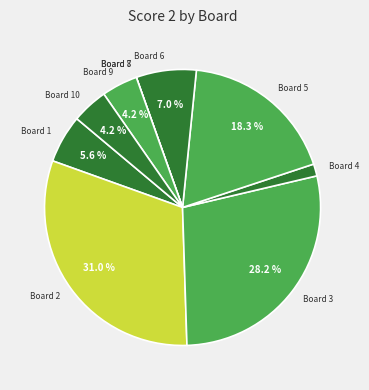

To the nearest percent, what is the average slice percentage?

10%